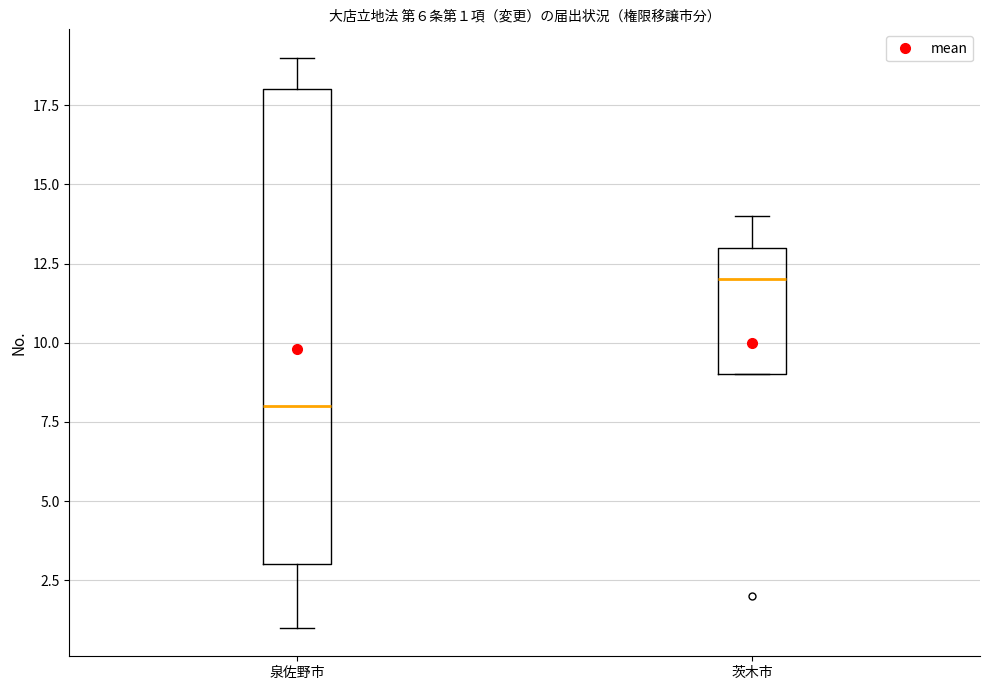

Which box has the lowest median line?

泉佐野市